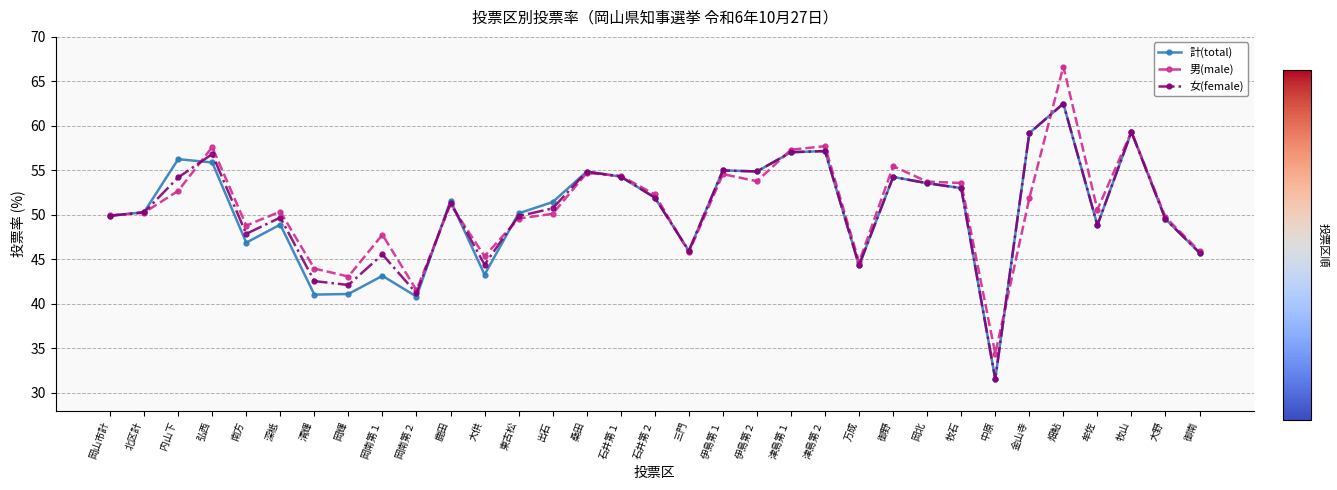

Which label corresponds to the smallest value in the chart?

中原